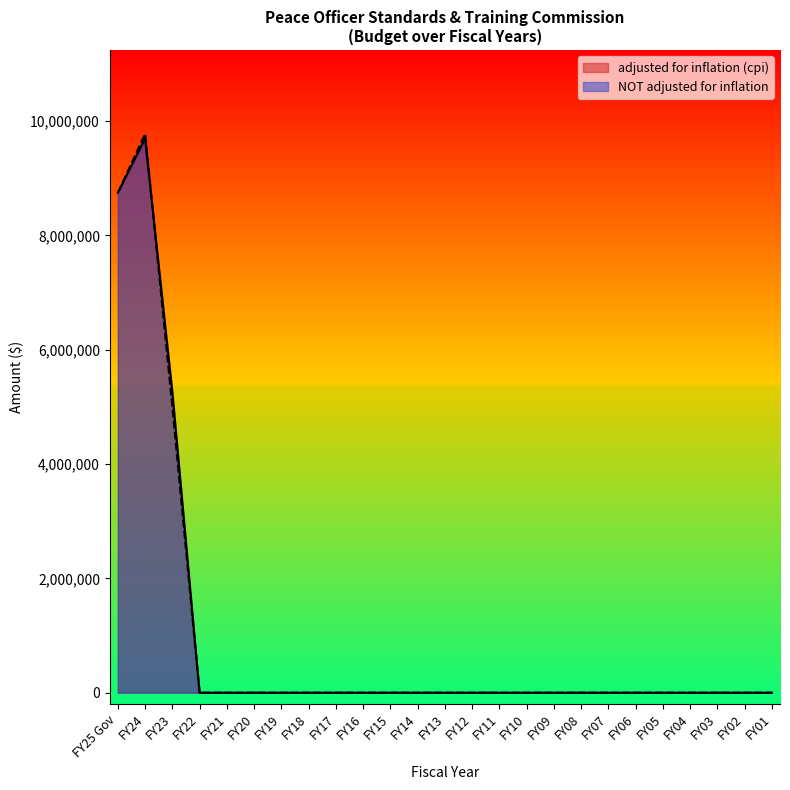

Does the chart have visible grid lines?

No